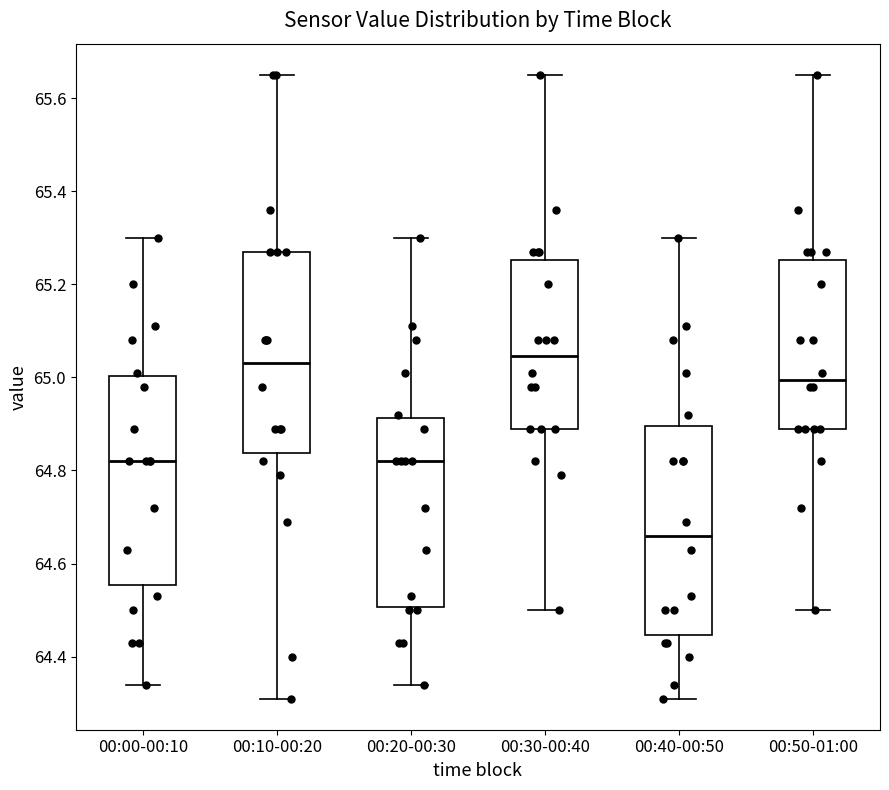

Where is the upper edge of the box for 00:50-01:00 on the y-axis? The values are not printed on the chart, so give them approximately, as read against the axis.

65.26